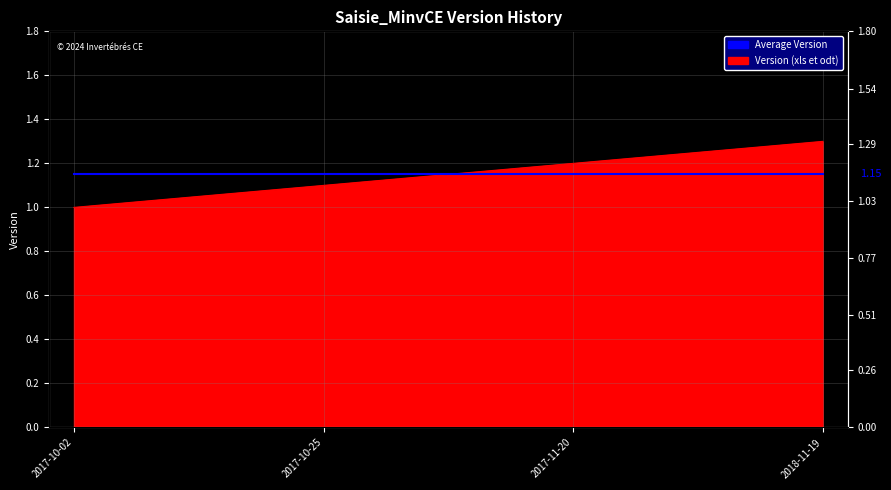

True or false: the data shows 2.2 at 2018-11-19.

False